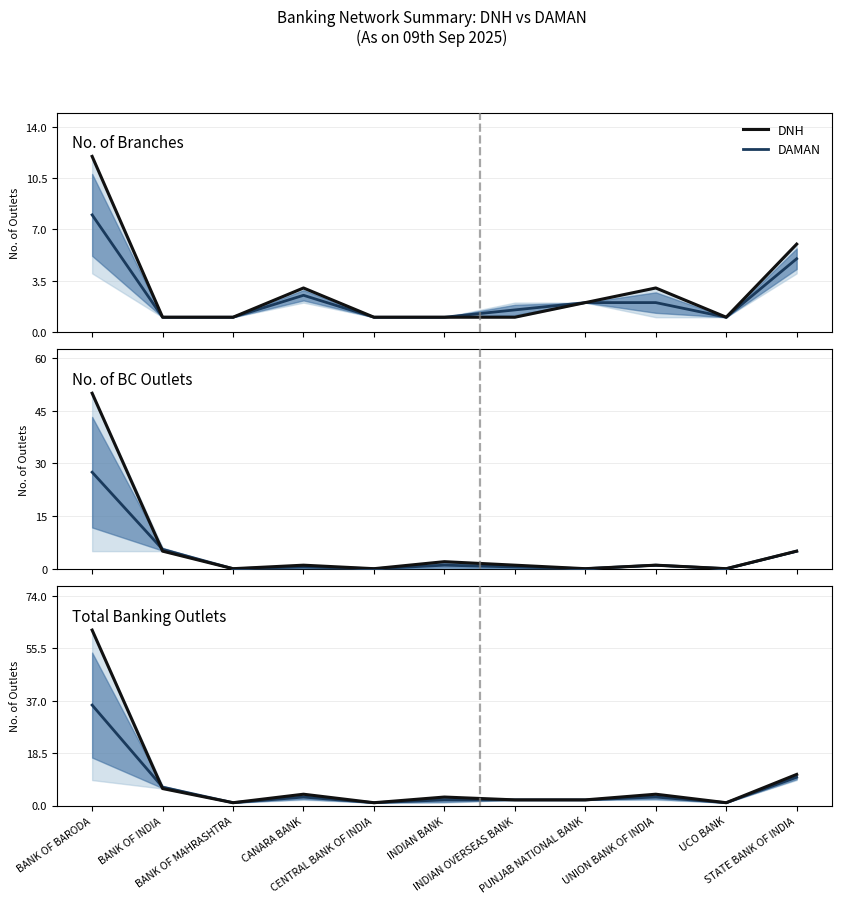

Does the chart have visible grid lines?

Yes